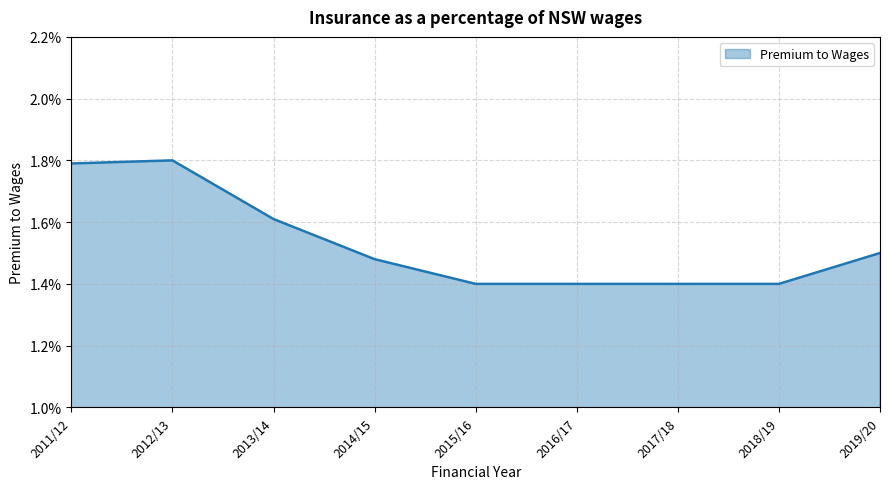

Is it true that the value at 2011/12 is 0.0?

False